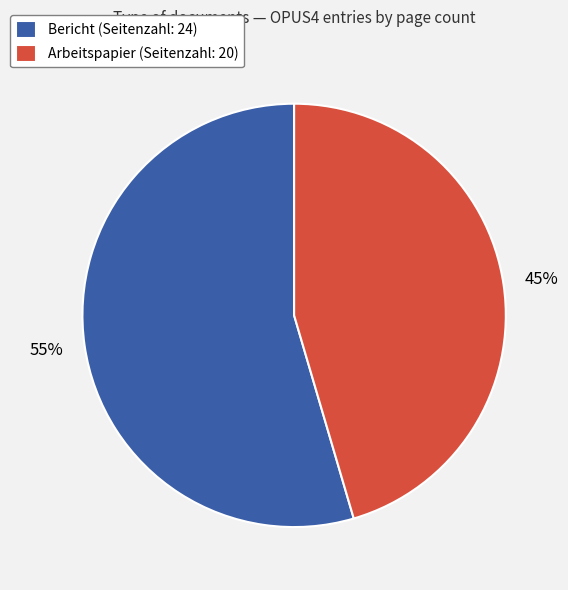

How many slices are in this pie chart?

2